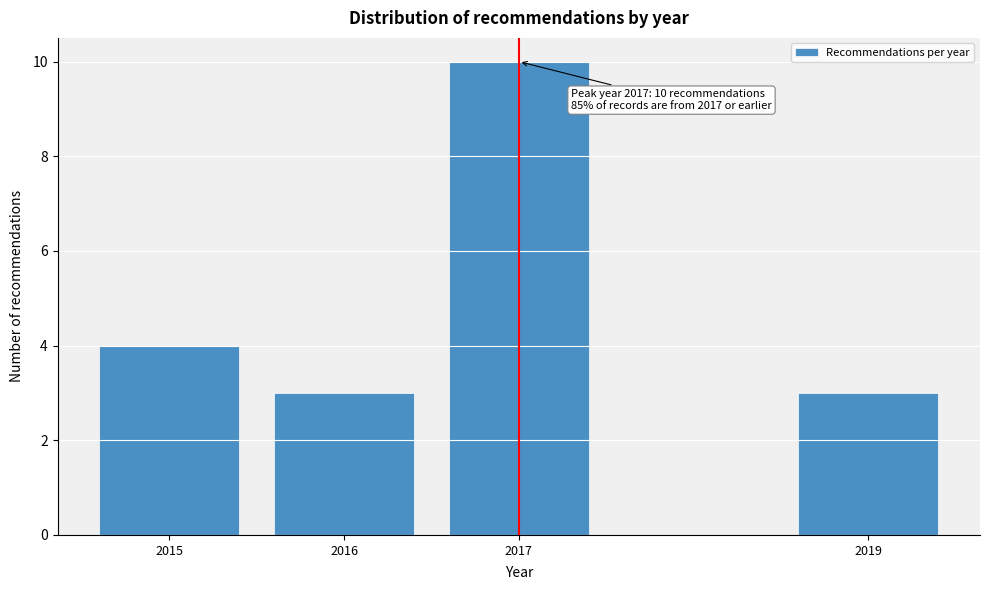

Reading left to right, list all the values displayed in this chart.

4	3	10	3